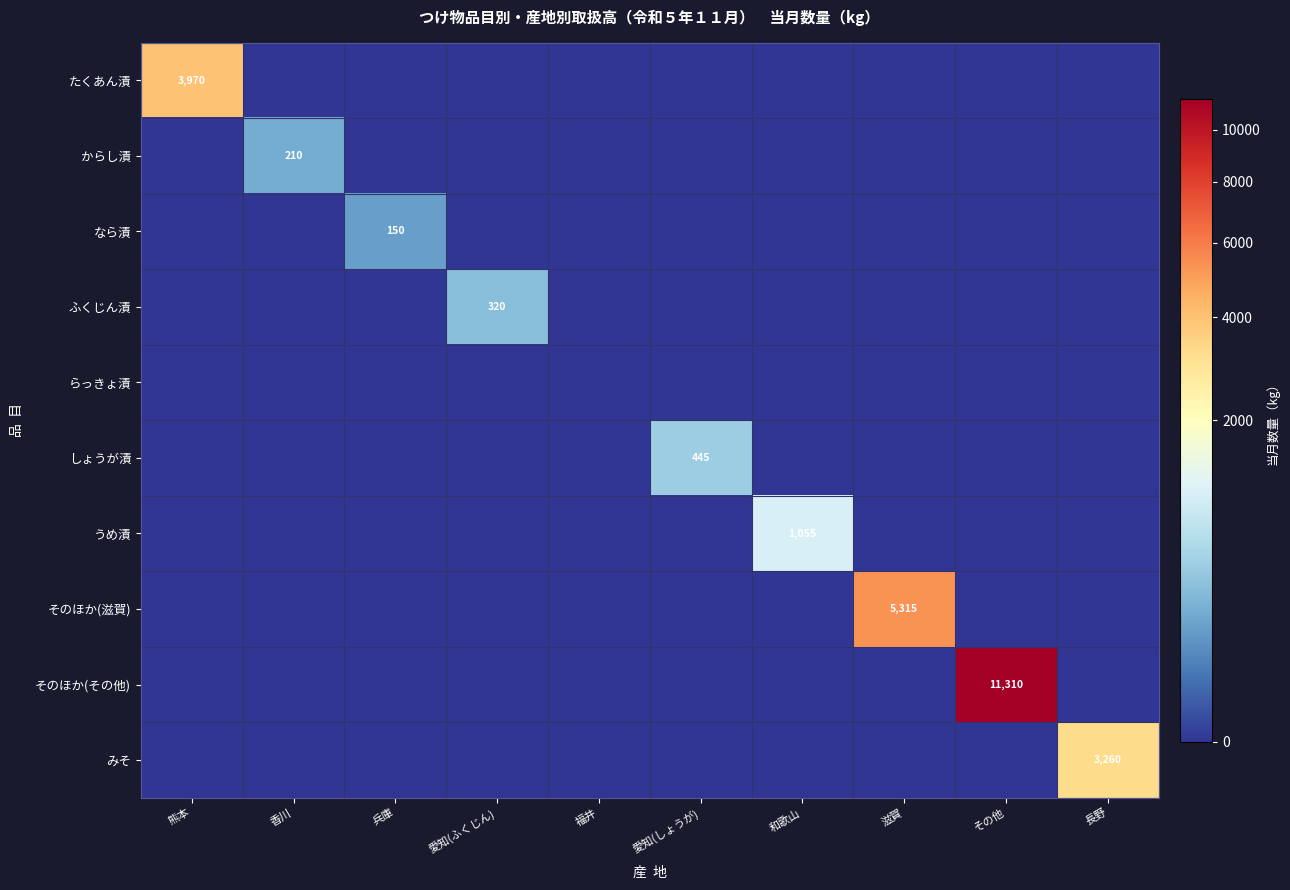

The value of からし漬 at 香川 is 210. True or false?

True